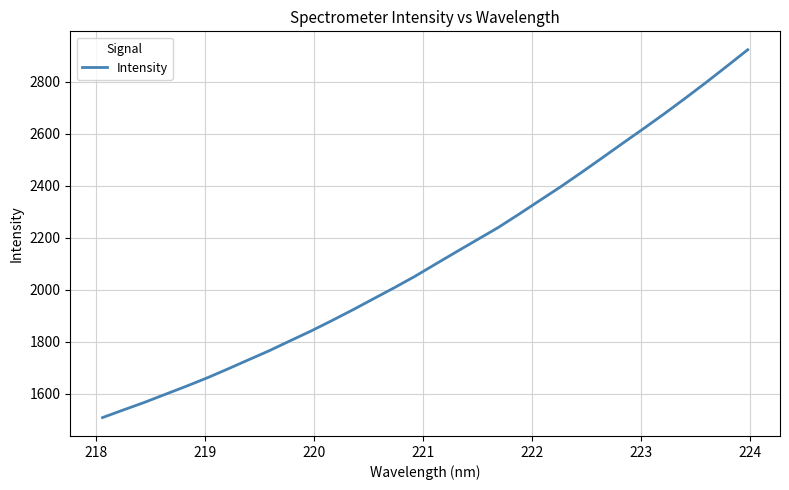

What is the difference between the maximum and minimum values?

1415.6